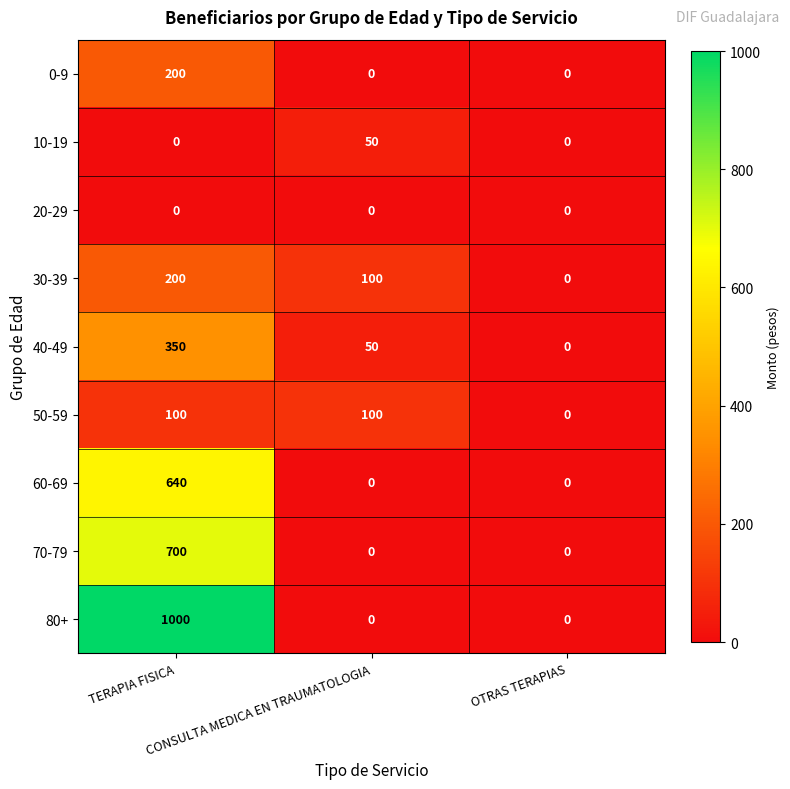

Count the 0-9 values in the range 0 to 200.

3